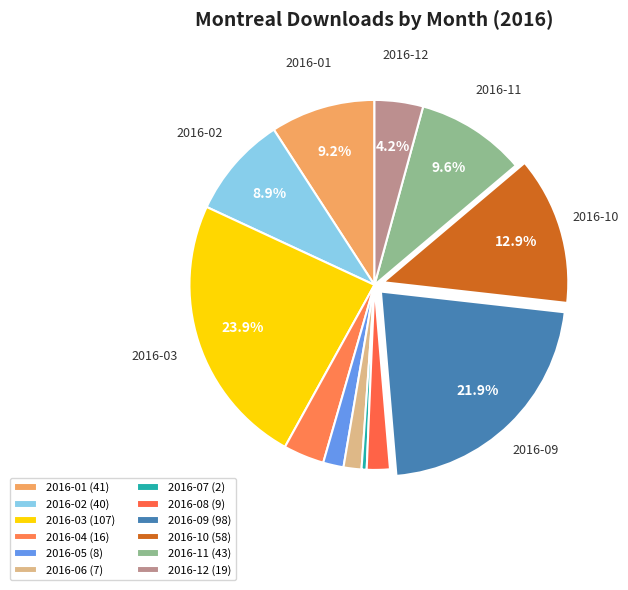

Does 2016-03 account for over 50% of the chart?

No